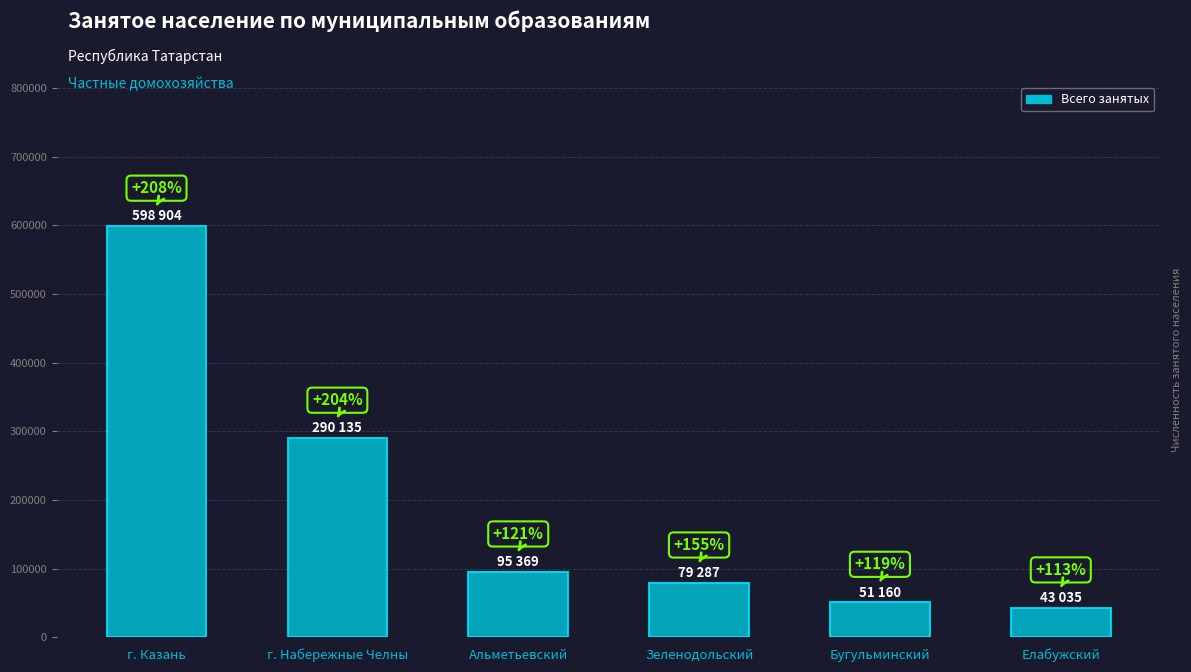

What is the label of the 2nd bar from the left?

г. Набережные Челны